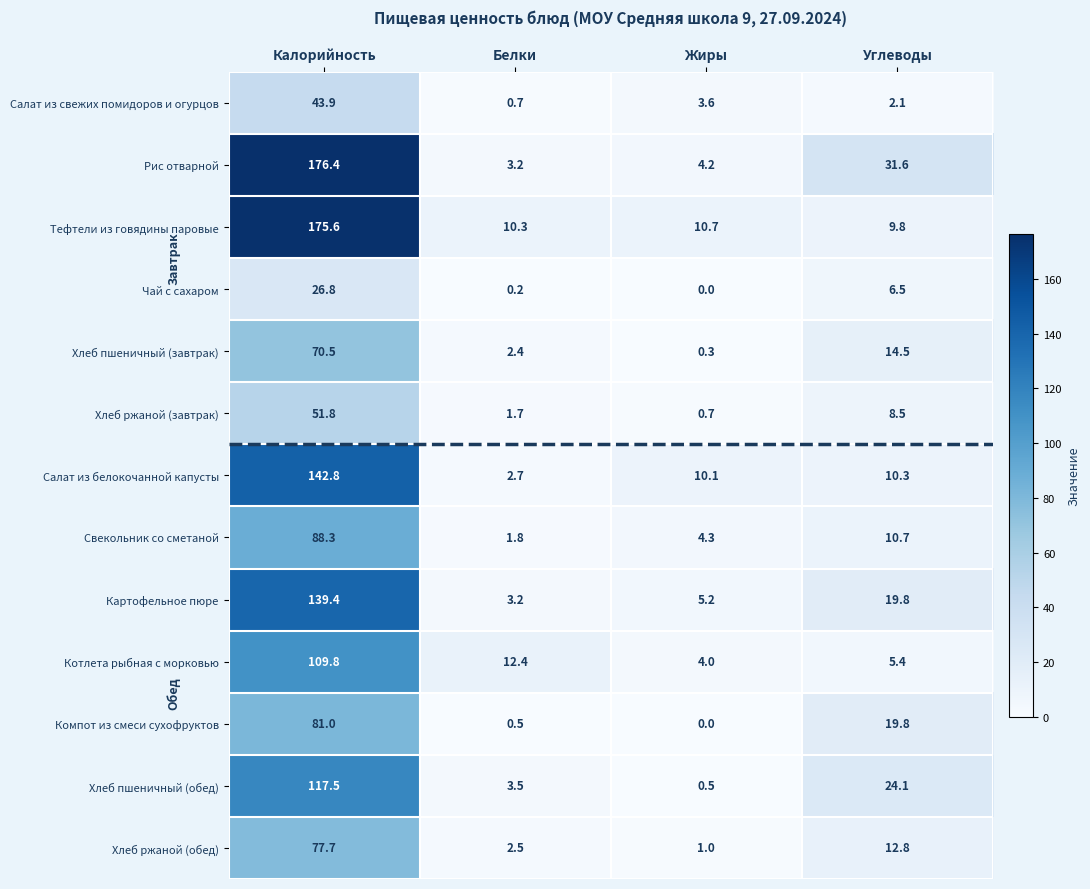

List the series in order of their peak value, lowest first.

Чай с сахаром, Салат из свежих помидоров и огурцов, Хлеб ржаной (завтрак), Хлеб пшеничный (завтрак), Хлеб ржаной (обед), Компот из смеси сухофруктов, Свекольник со сметаной, Котлета рыбная с морковью, Хлеб пшеничный (обед), Картофельное пюре, Салат из белокочанной капусты, Тефтели из говядины паровые, Рис отварной